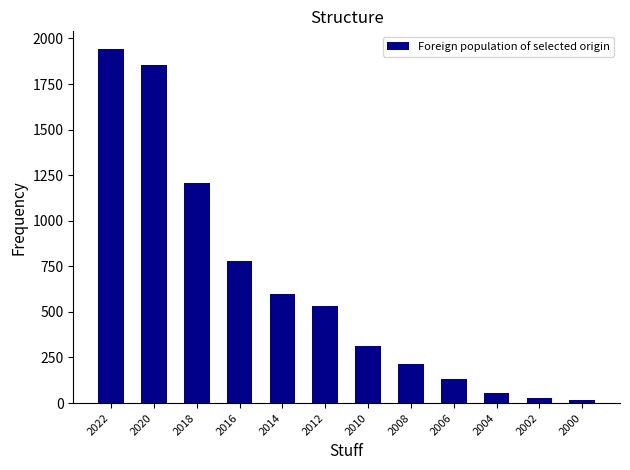

At which category does the chart reach its peak across all series?

2022